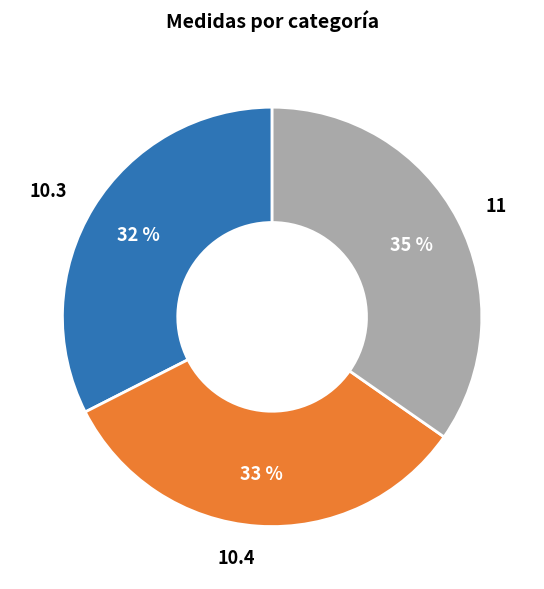

Is the sum of 10.4 and 10.3 greater than half?

Yes